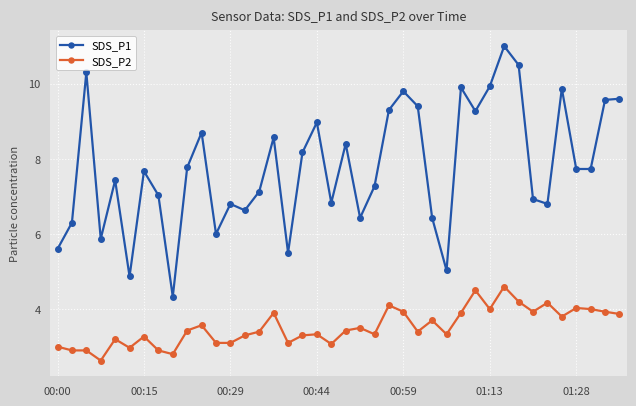

What is the difference between the second highest and second lowest values in the SDS_P1 series?

5.6